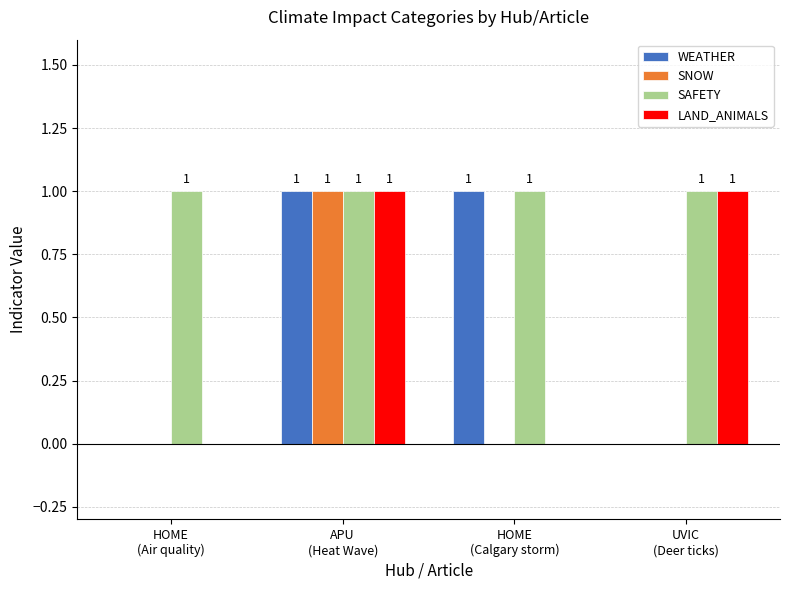

Which series has the largest total across all categories?

SAFETY